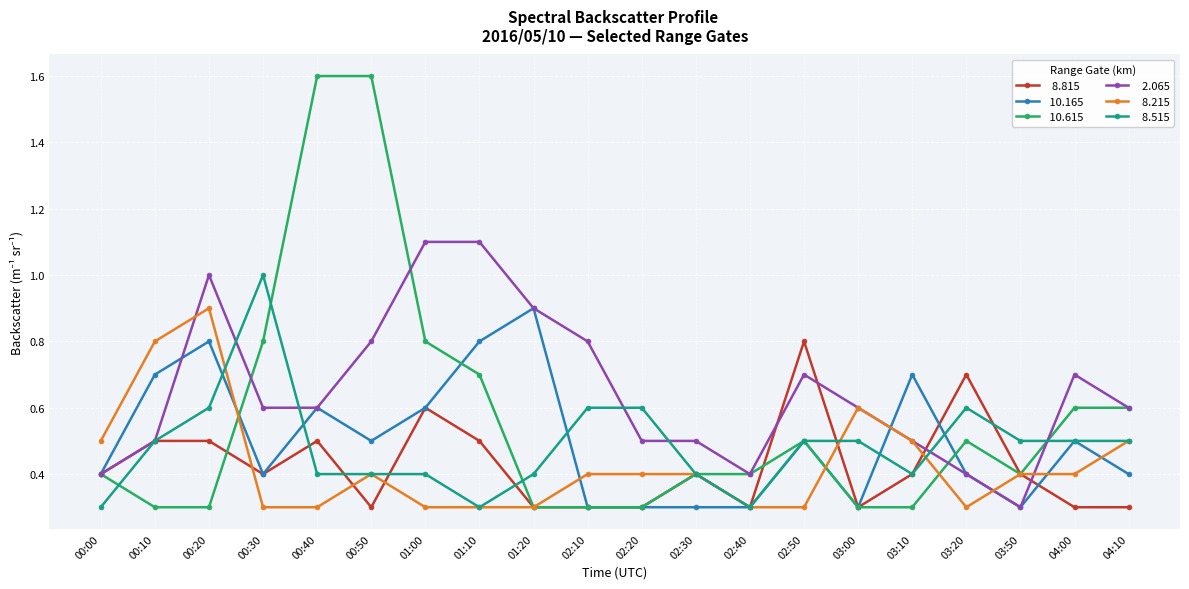

What is the difference between the highest and lowest values at 02:10?

0.5